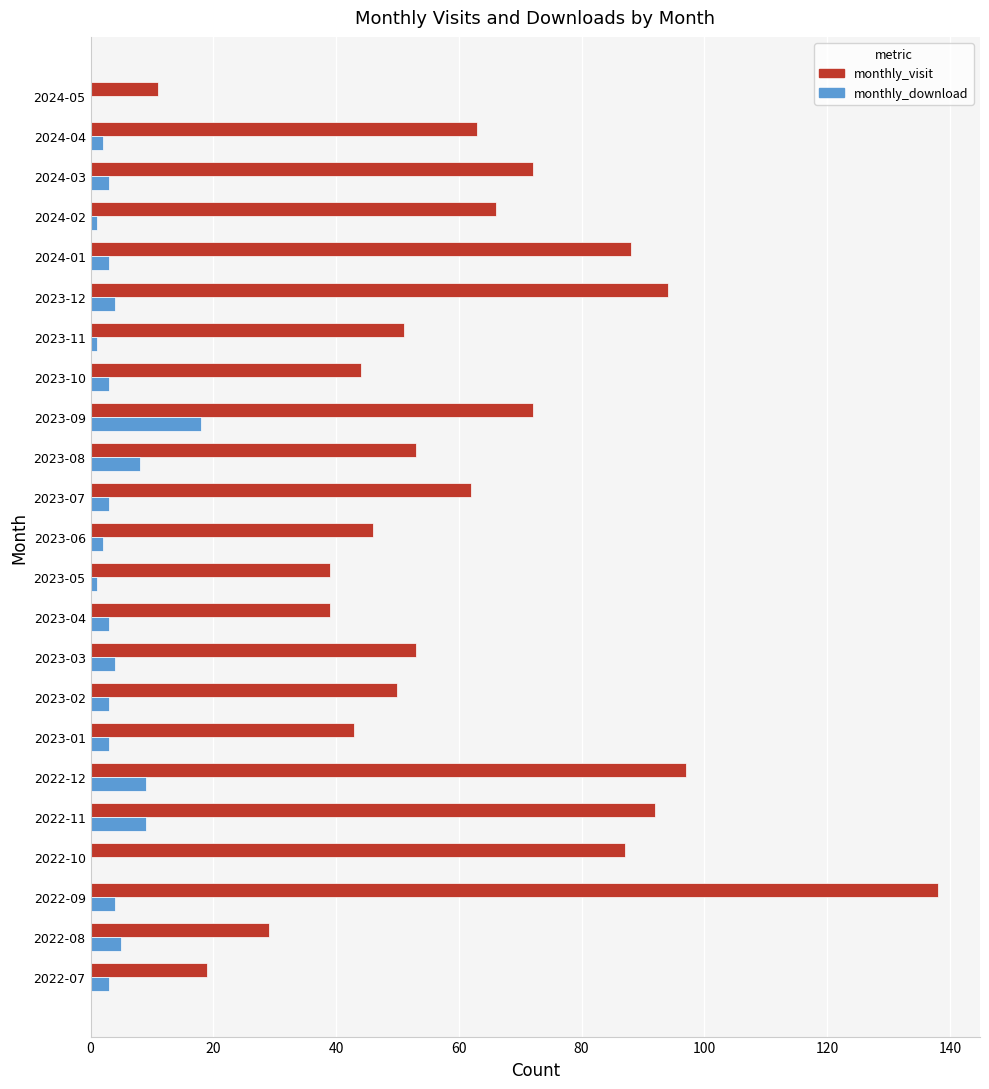

The value of monthly_visit at 2022-12 is 58. True or false?

False